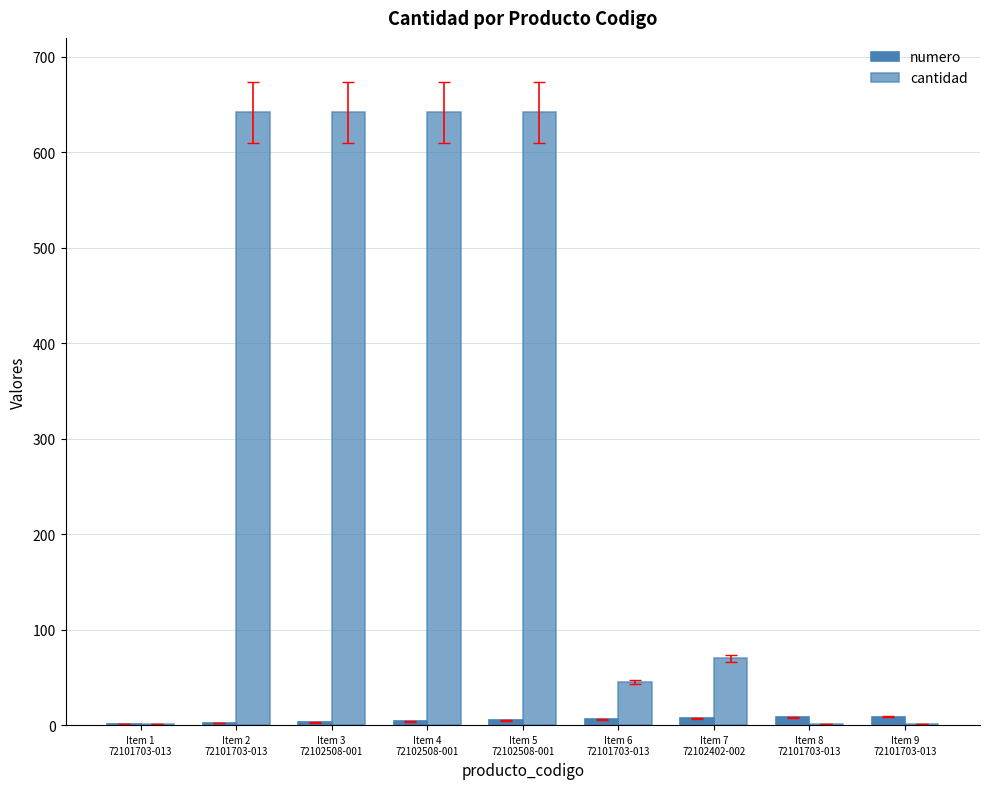

How many data points does each series have?

9